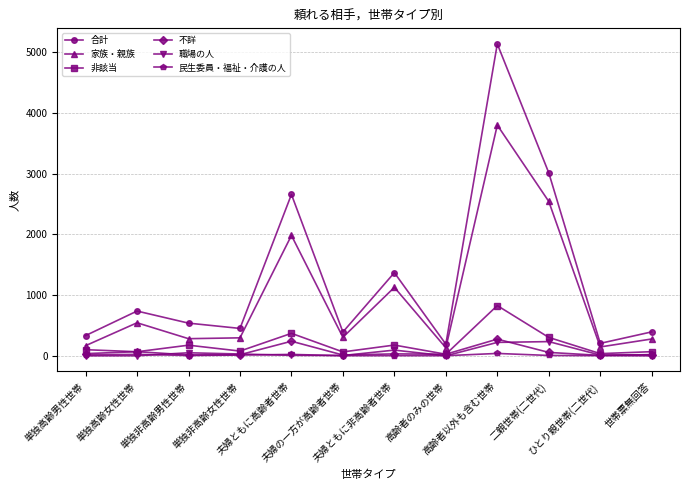

True or false: 合計 has more than 2 points higher than both neighbors.

True